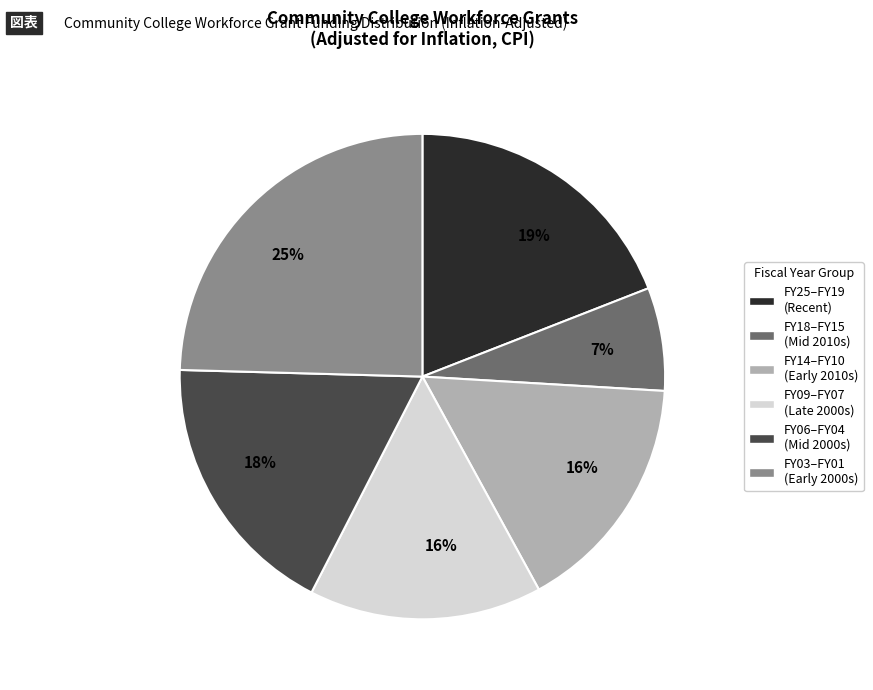

Is there a majority slice in this chart?

No